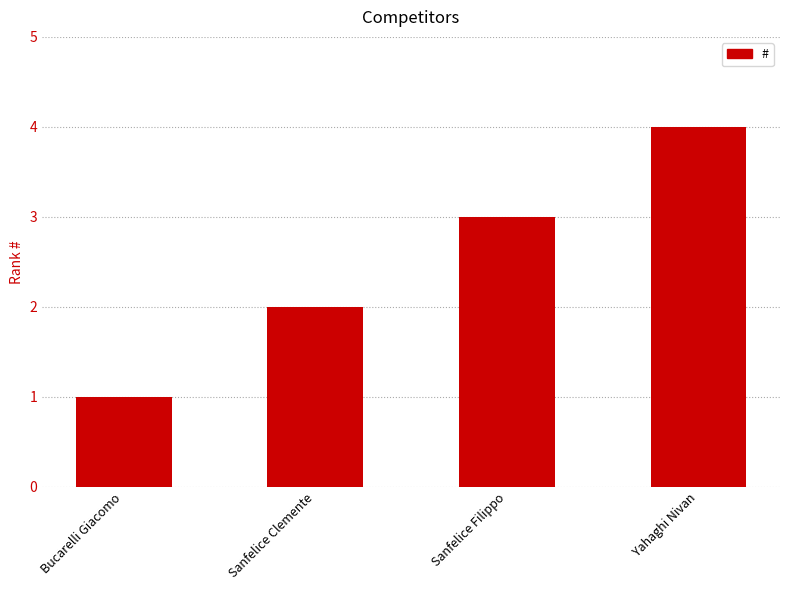

Which has a higher value, Yahaghi Nivan or Bucarelli Giacomo?

Yahaghi Nivan